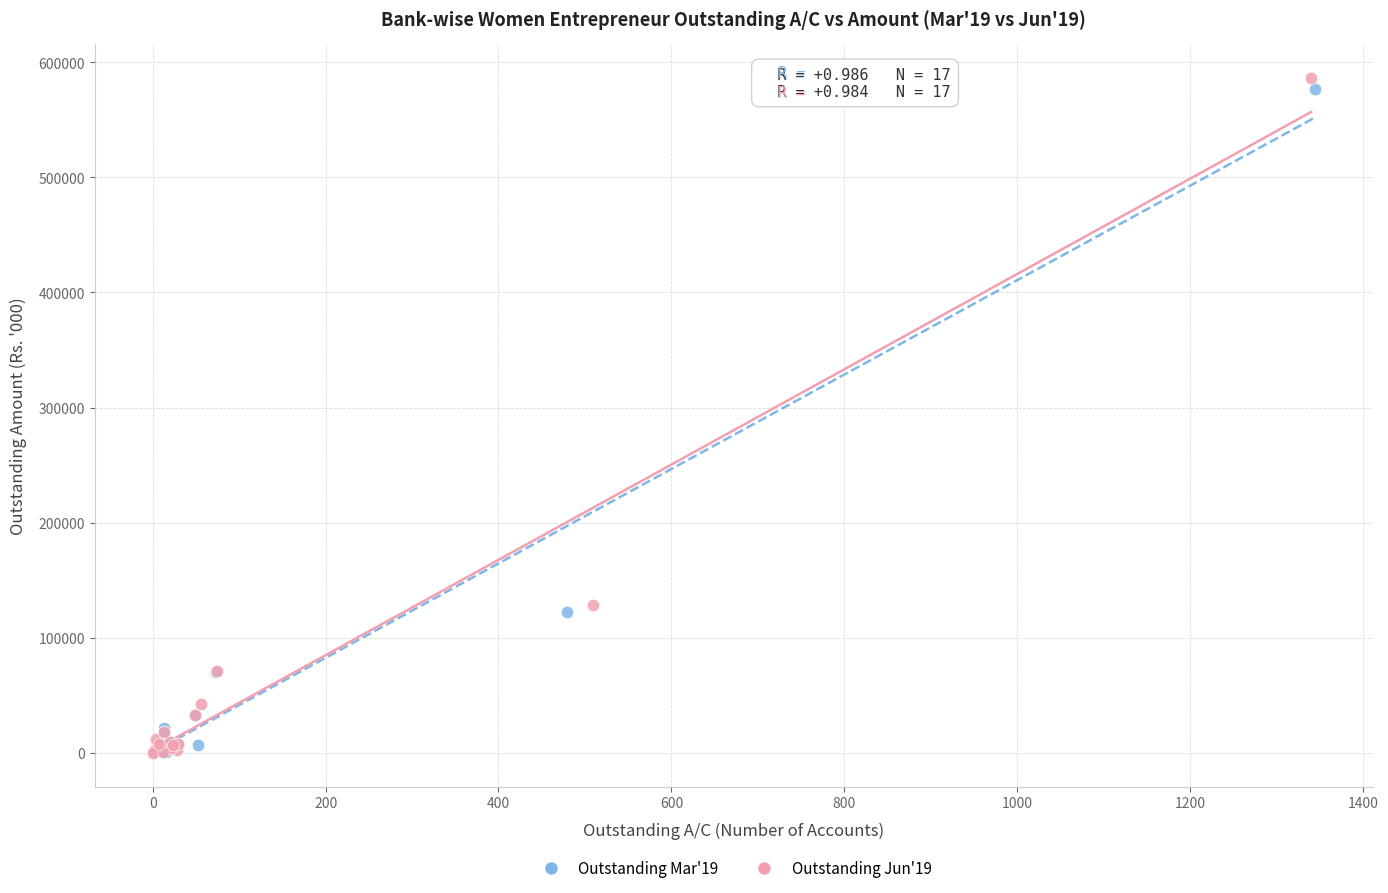

Which series contains the highest Y value?

Outstanding Jun'19